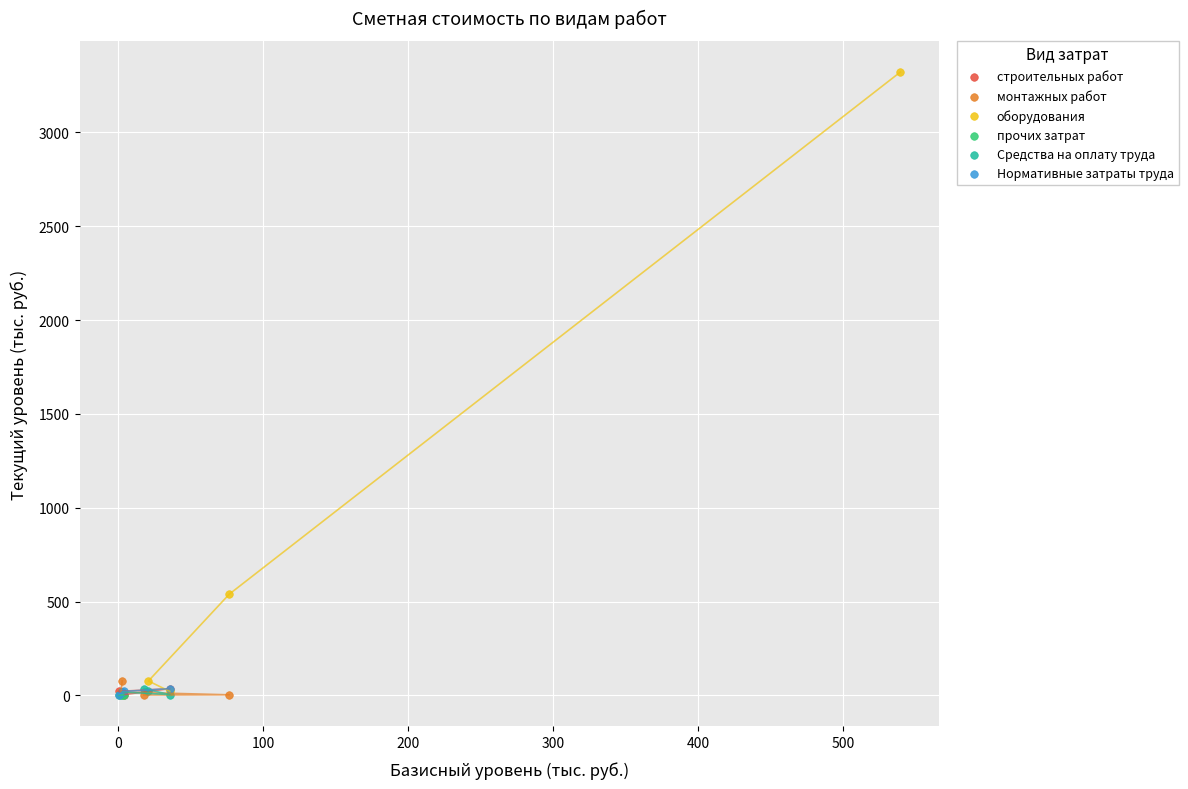

Which series contains the highest Y value?

оборудования